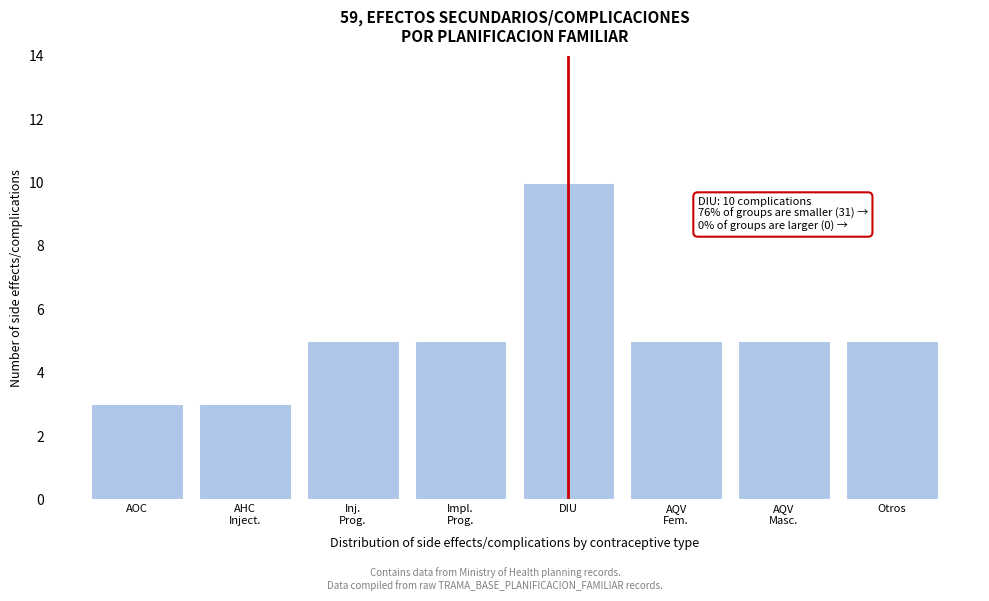

Reading left to right, transcribe all the data shown in this chart.

3	3	5	5	10	5	5	5